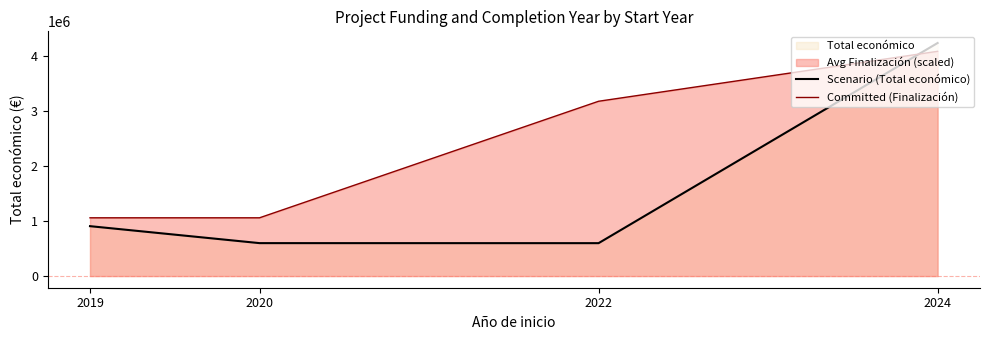

Which category has the lowest value in the Committed (Finalización) series?

2019